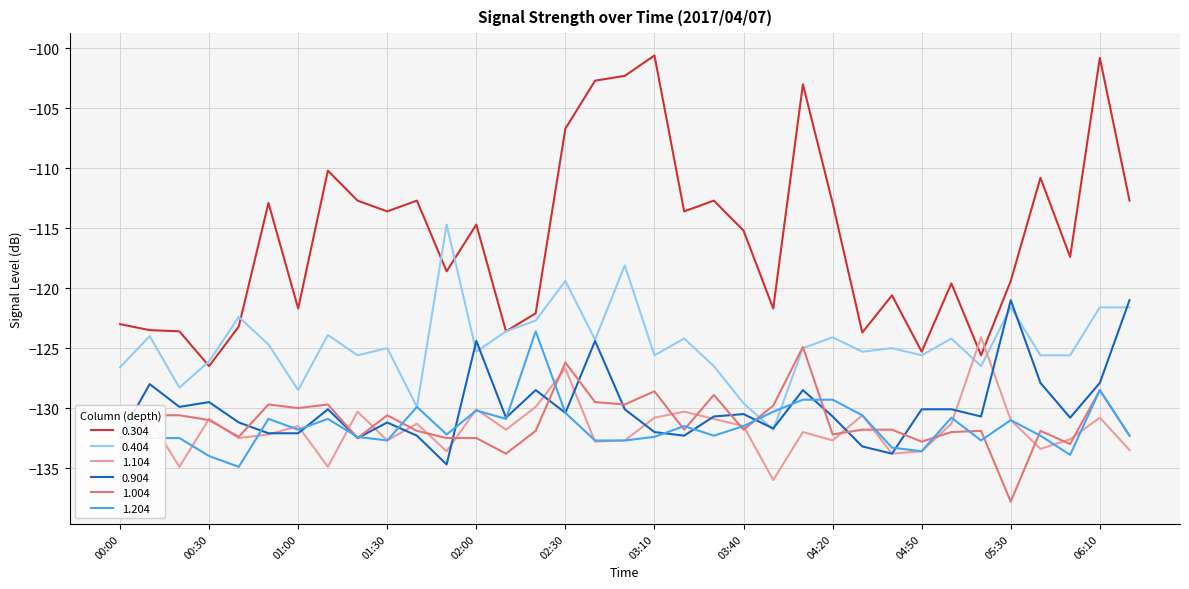

Which series has the largest total across all categories?

0.304